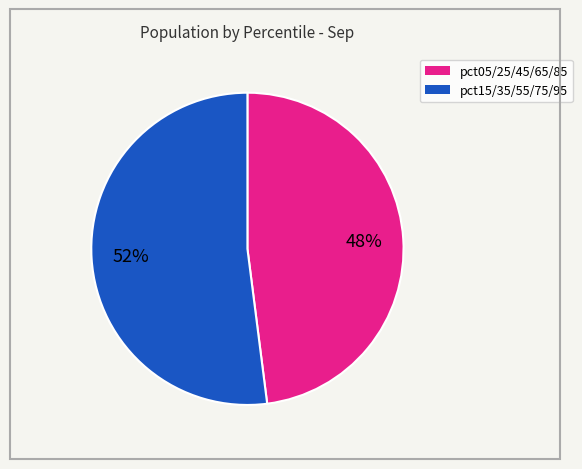

Is there any slice that represents more than half of the pie?

Yes